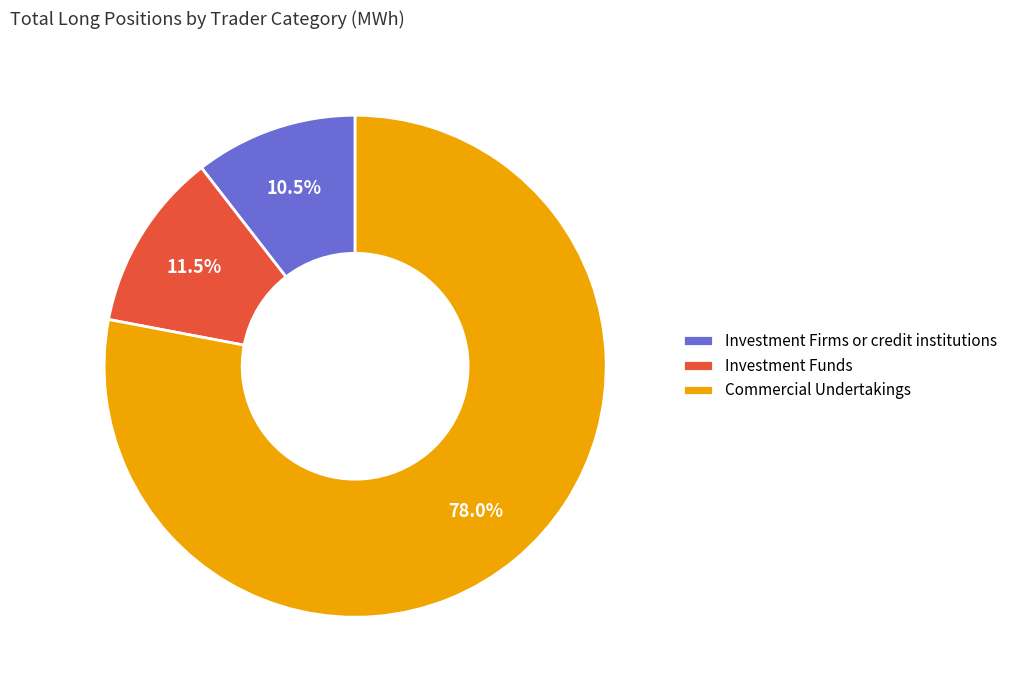

Rank the categories by value from highest to lowest.

Commercial Undertakings, Investment Funds, Investment Firms or credit institutions